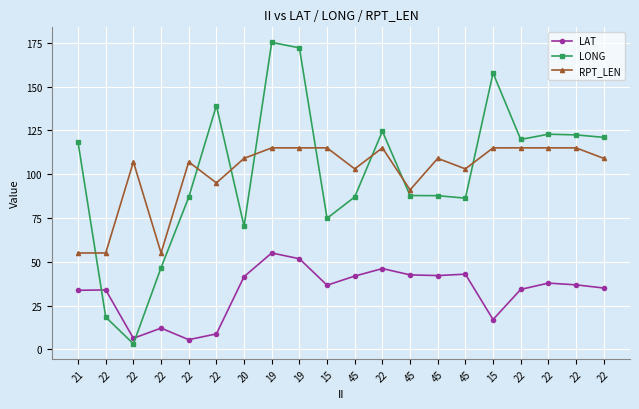

True or false: LONG and RPT_LEN intersect in this chart.

True